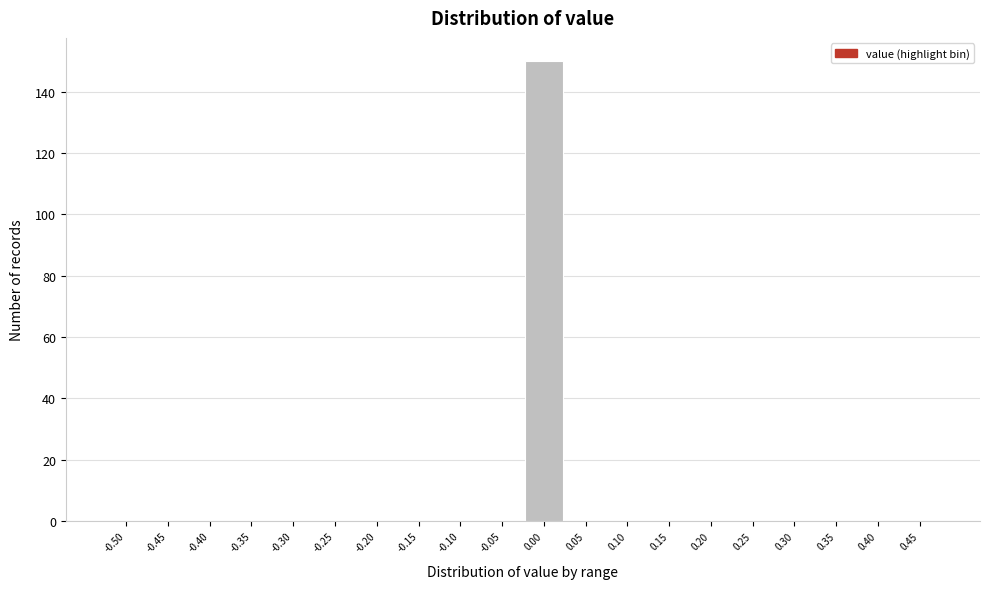

Reading right to left, transcribe all the data shown in this chart.

0.45=0	0.40=0	0.35=0	0.30=0	0.25=0	0.20=0	0.15=0	0.10=0	0.05=0	0.00=150	-0.05=0	-0.10=0	-0.15=0	-0.20=0	-0.25=0	-0.30=0	-0.35=0	-0.40=0	-0.45=0	-0.50=0